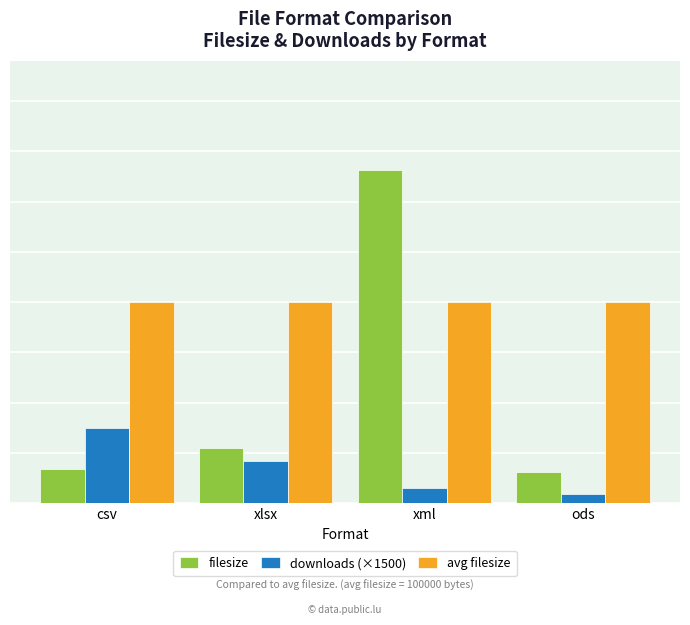

At which label does downloads (×1500) first exceed 21000?

csv